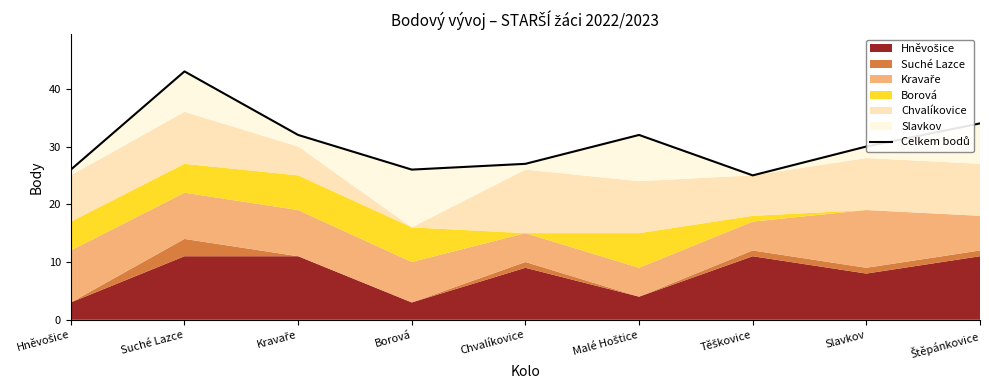

How many points are higher than both their immediate neighbors (excluding endpoints)?

2